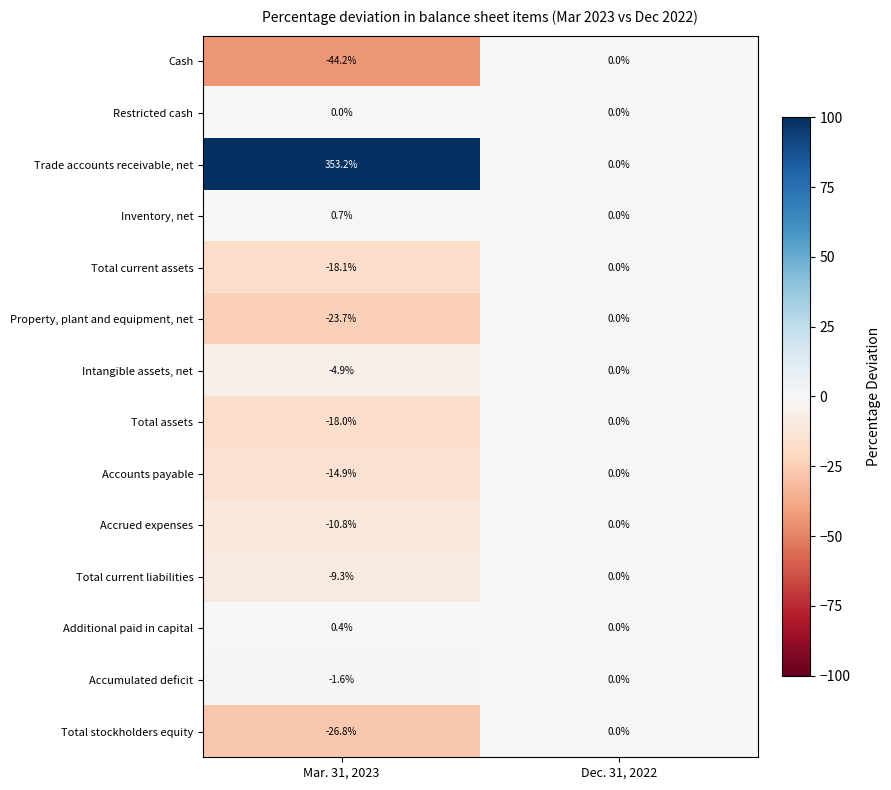

Rank the categories by Accumulated deficit value from lowest to highest.

Mar. 31, 2023, Dec. 31, 2022